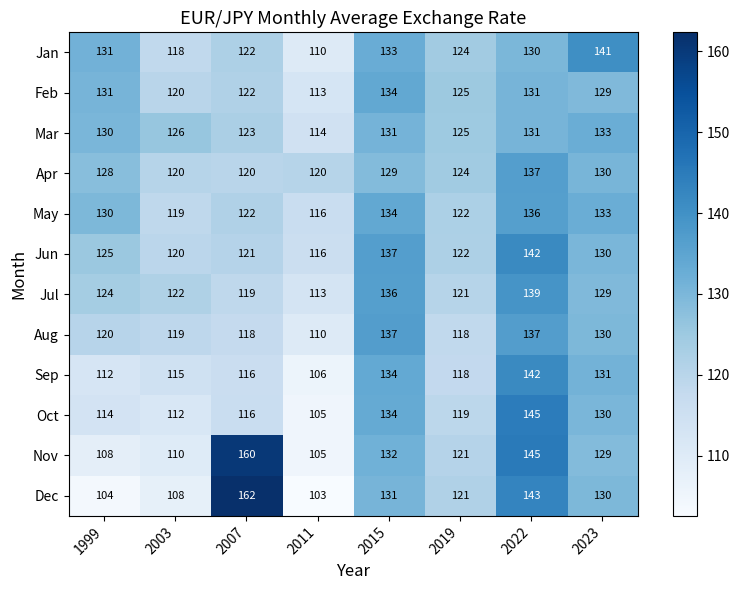

At which category is the sum across all series the highest?

2022